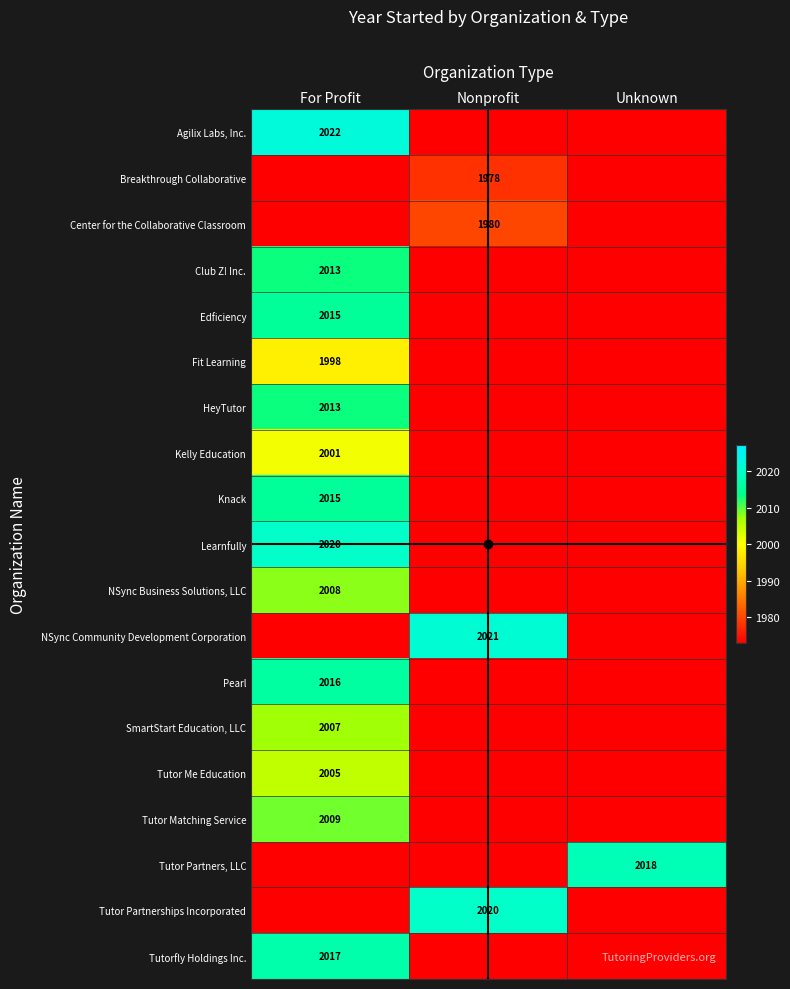

At which category does the chart reach its peak across all series?

For Profit